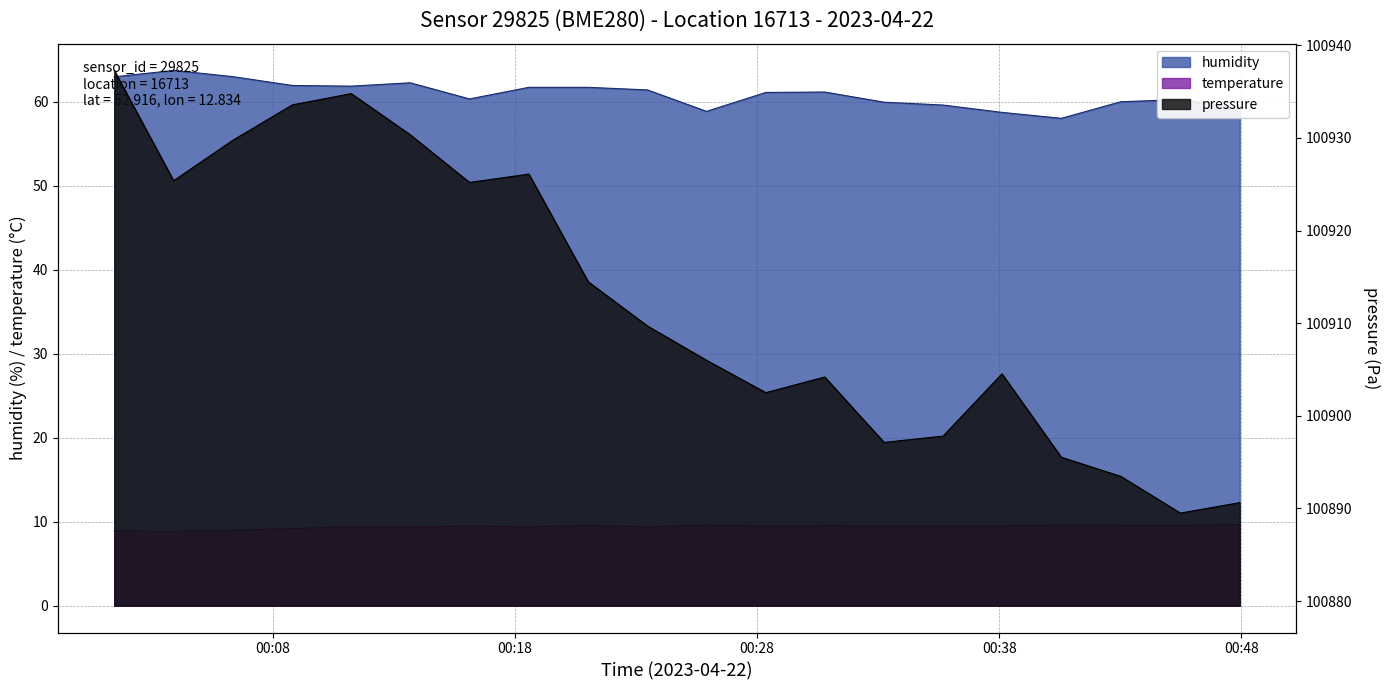

Is the value of humidity at 00:13 greater than the value of temperature at 00:11?

Yes